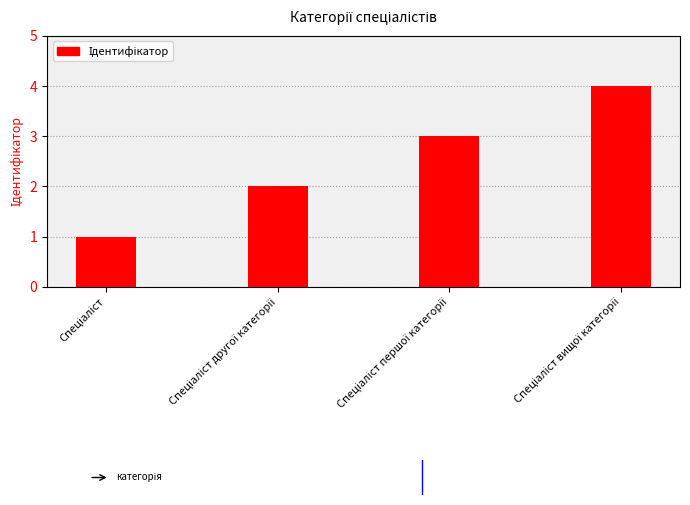

How many data points are less than 3?

2